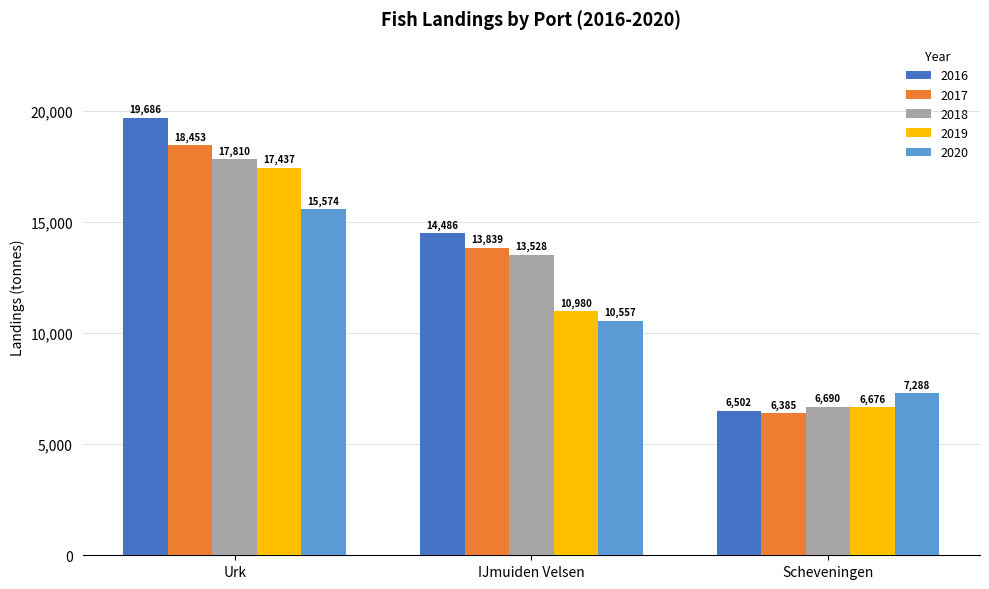

What is the sum of the 2017 values at Urk and IJmuiden Velsen?

32292